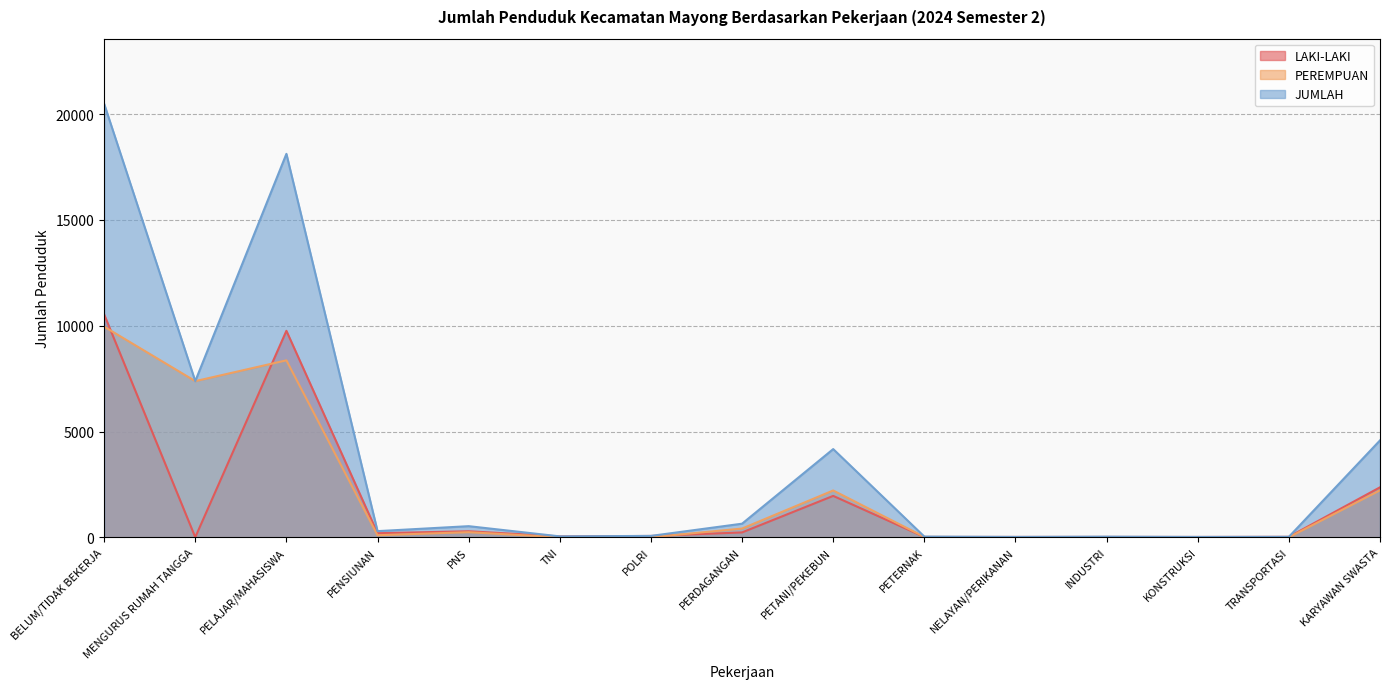

In PEREMPUAN, how many points are higher than both neighbors (excluding endpoints)?

4